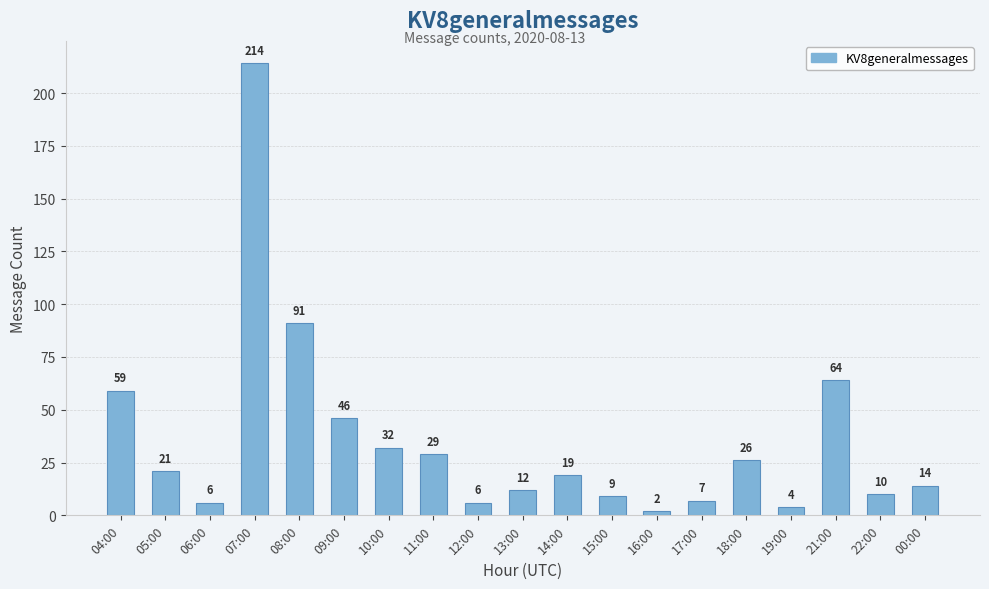

What is the greatest value displayed?

214